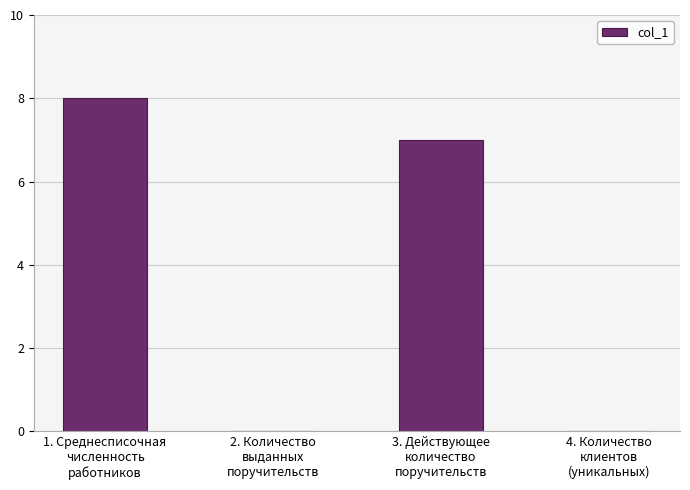

Reading left to right, list all the values displayed in this chart.

1. Среднесписочная
численность
работников=8	2. Количество
выданных
поручительств=0	3. Действующее
количество
поручительств=7	4. Количество
клиентов
(уникальных)=0